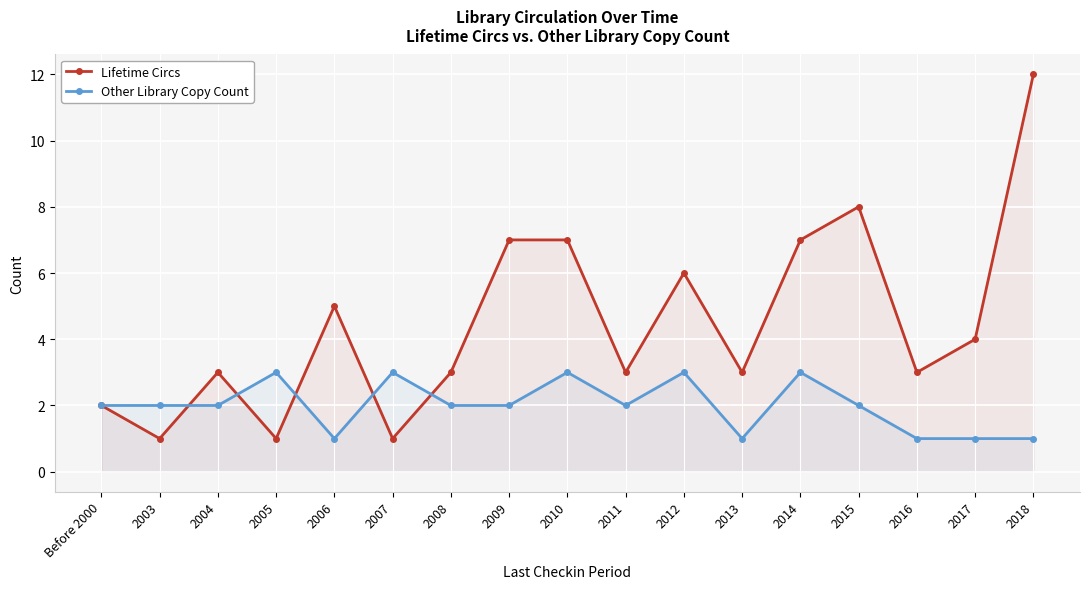

At how many categories does at least one series exceed 9?

1